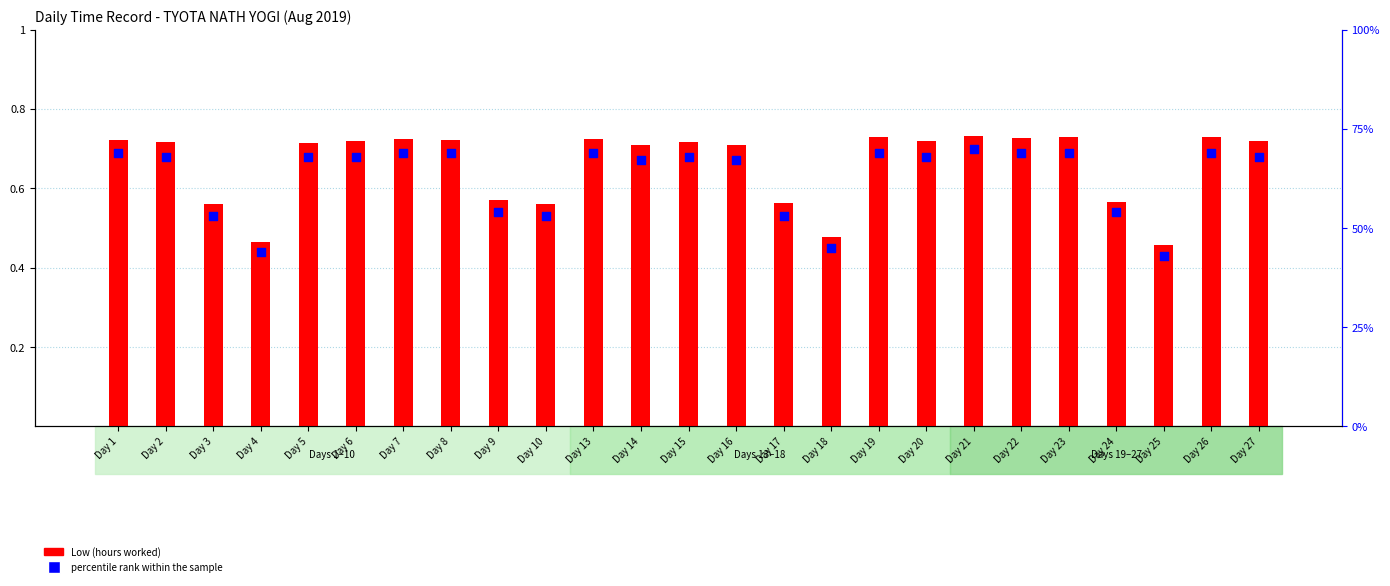

What is the total value across all series at Day 14?

1.4